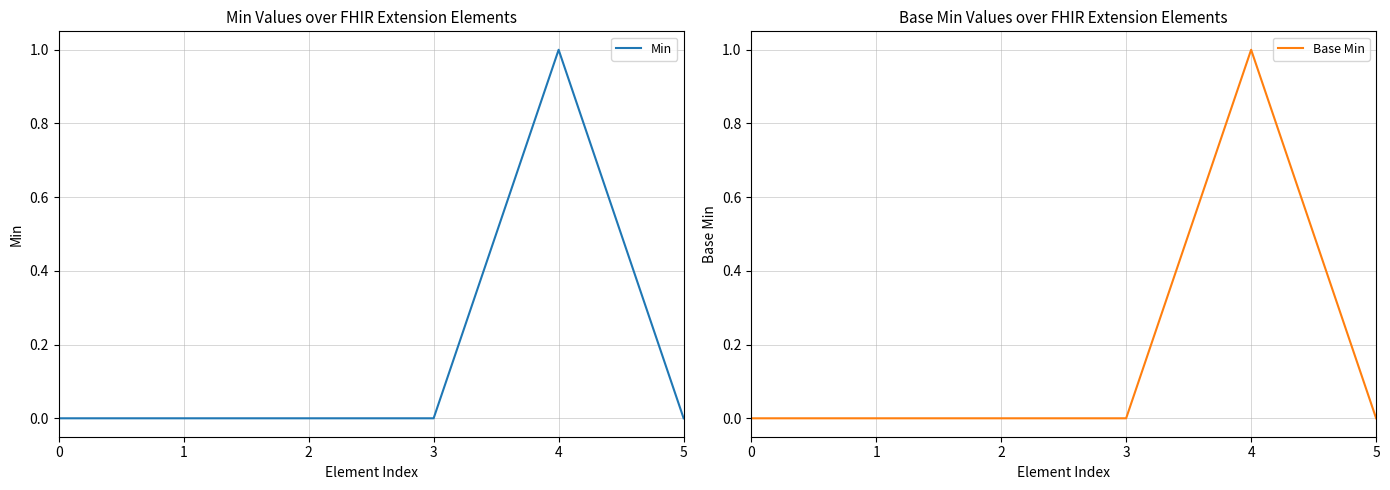

What are all the series names shown in the legend?

Min, Base Min